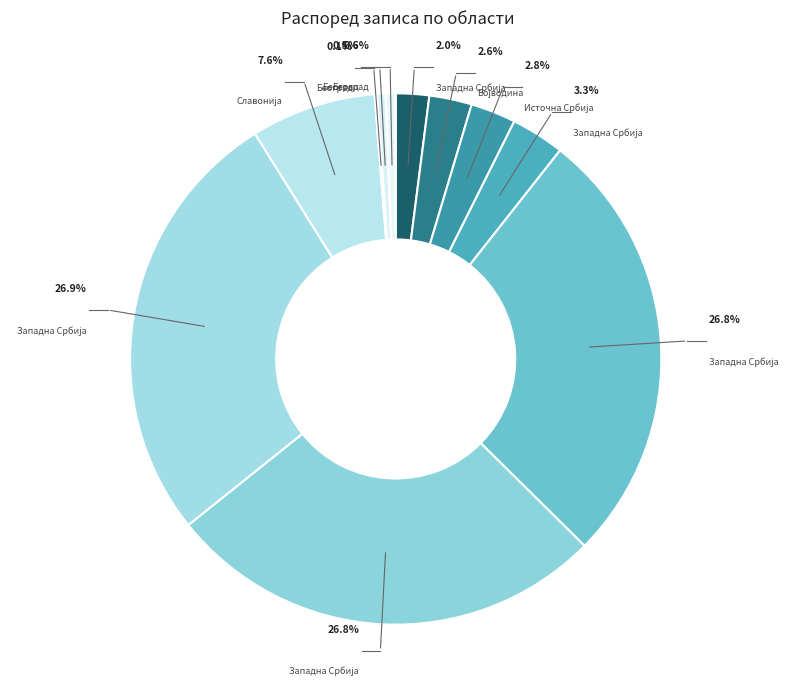

Which category has the smallest portion of the pie?

Београд (Миријево)